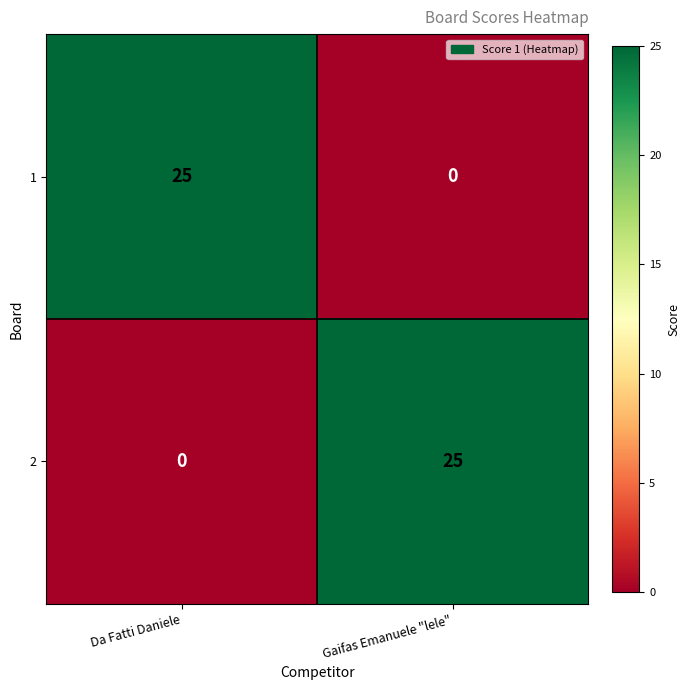

At Da Fatti Daniele, list the series in order from largest to smallest.

1, 2